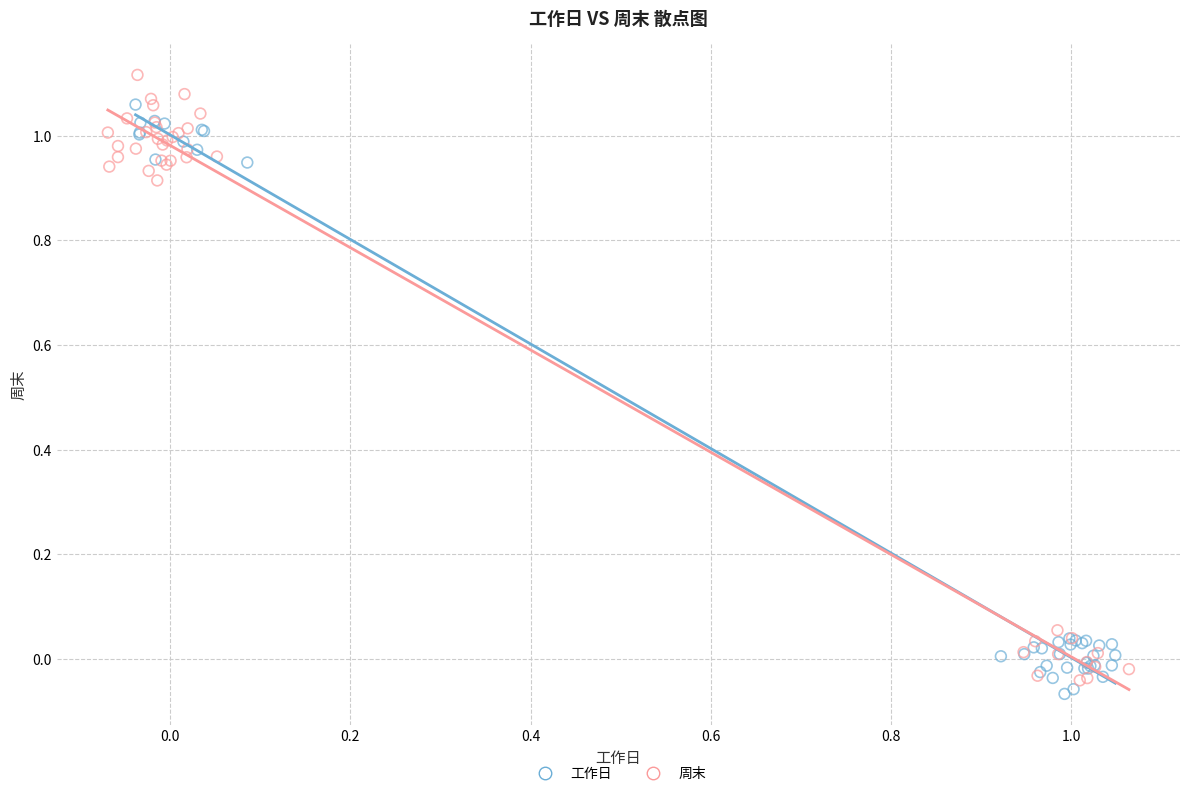

What are all the series names shown in the legend?

工作日, 周末